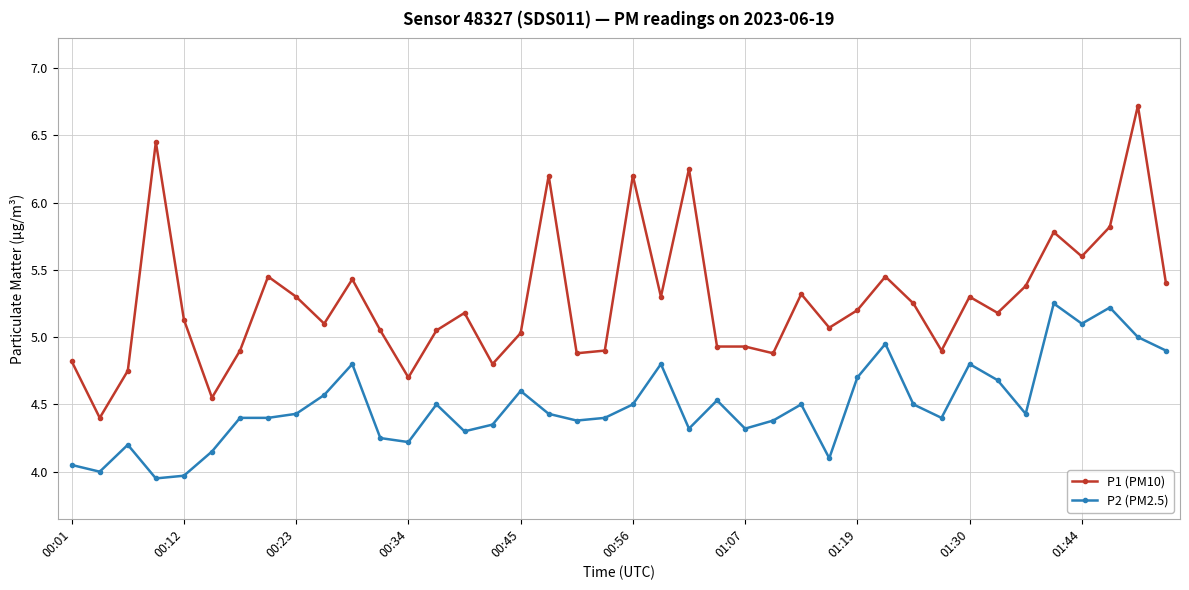

Which series has the widest spread of values?

P1 (PM10)